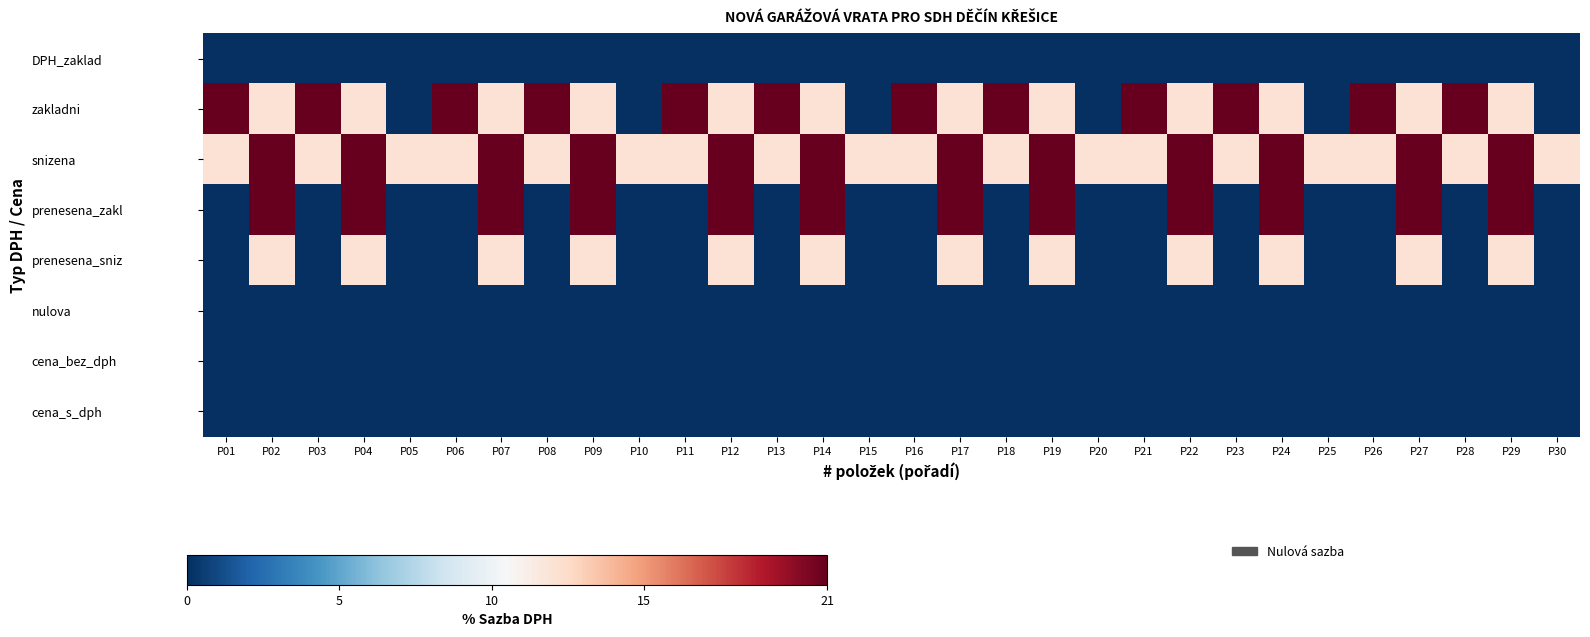

Which label corresponds to the smallest value in the chart?

P01